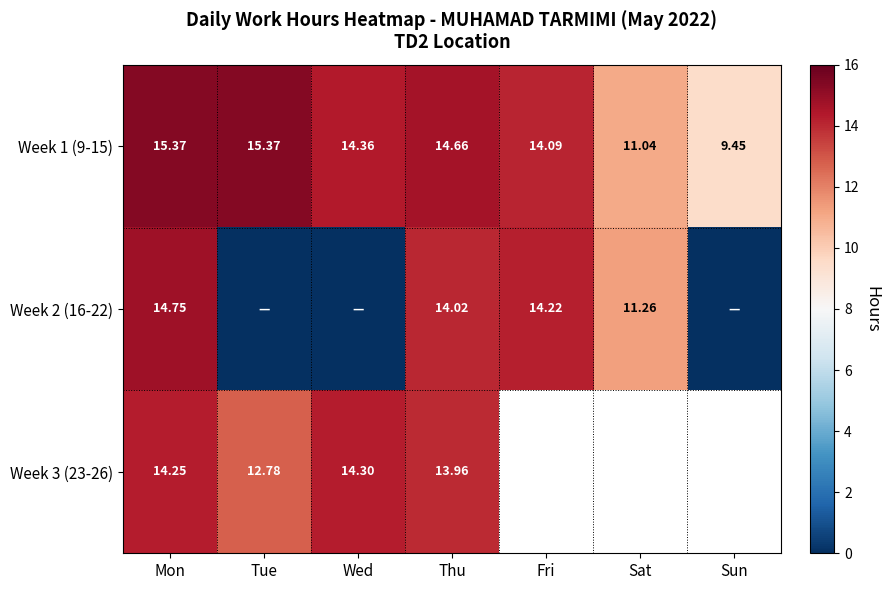

Is the value of Week 3 (23-26) at Tue greater than the value of Week 1 (9-15) at Thu?

No